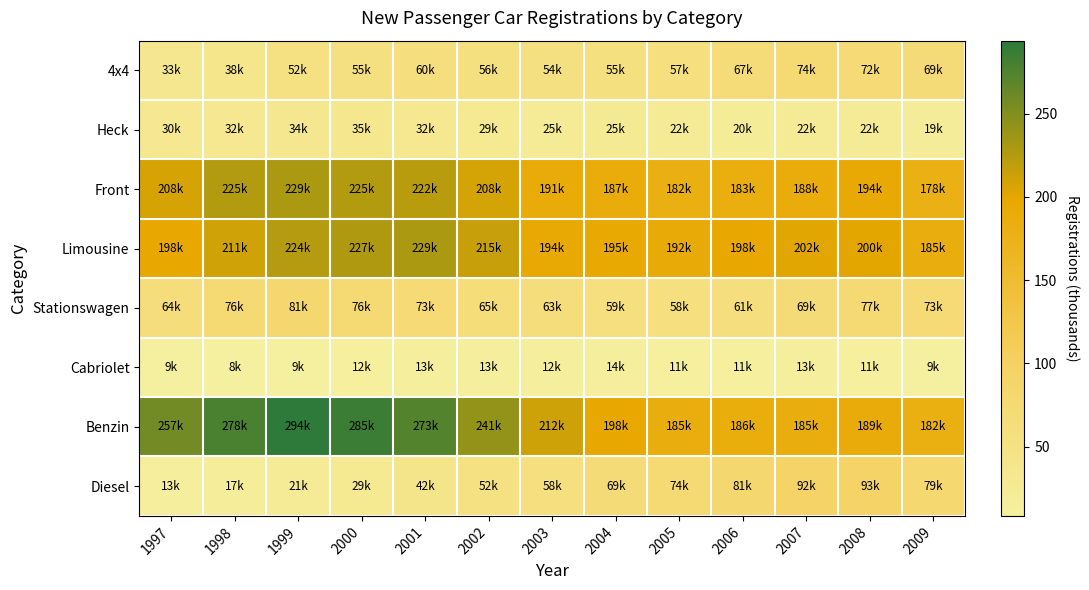

Between 2007 and 1997, which is larger?

2007